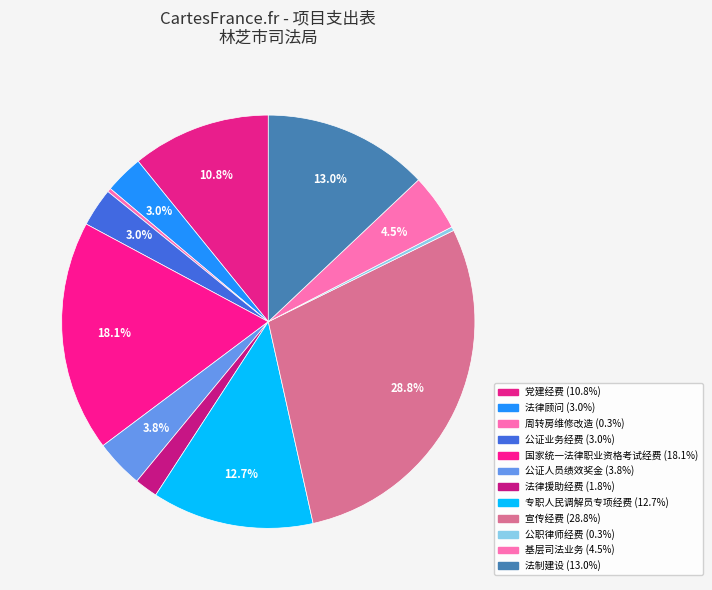

Approximately how many times larger is the value at 公证人员绩效奖金 compared to 国家统一法律职业资格考试经费?

0.2